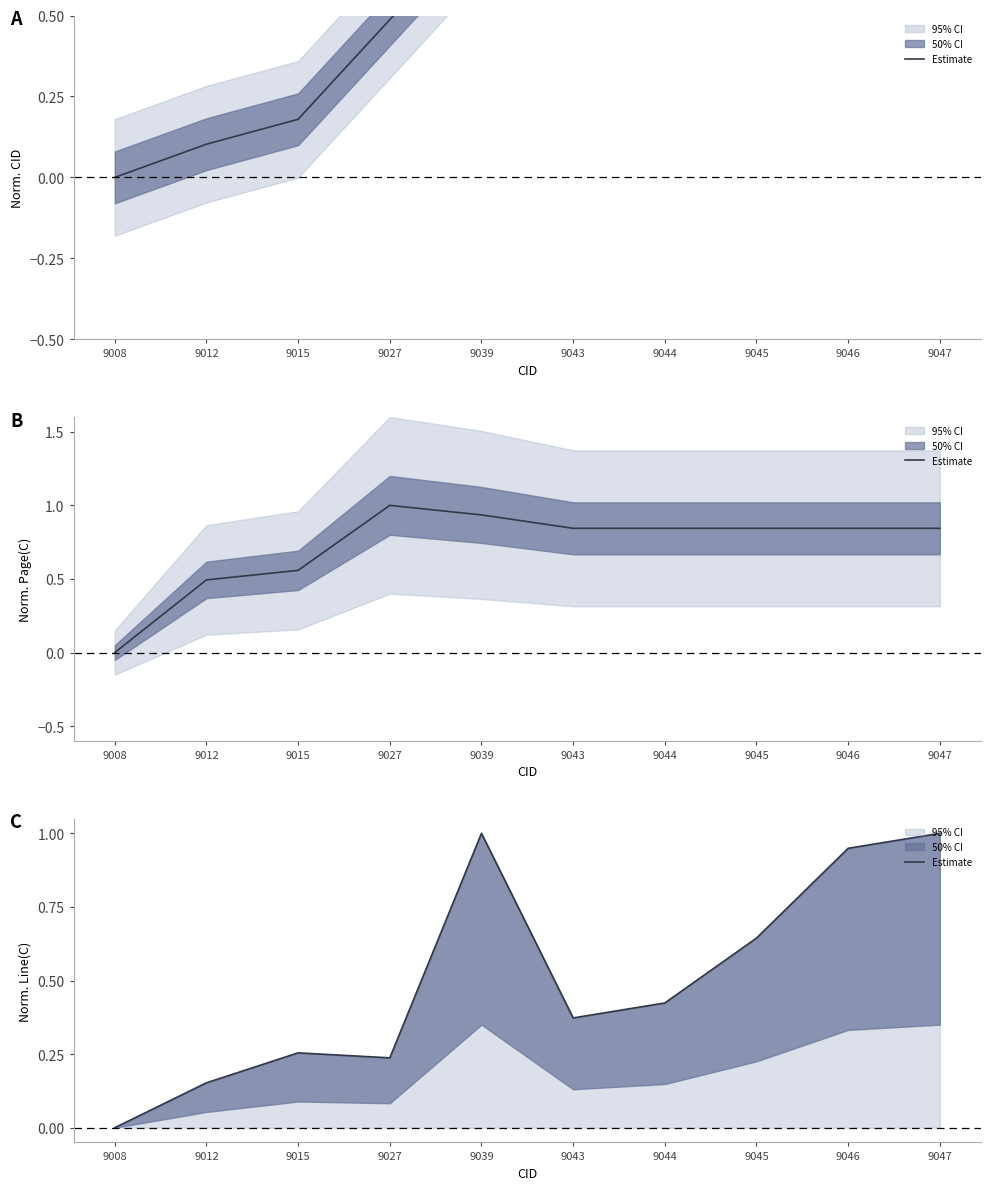

List the labels in order of value, largest first.

9039, 9047, 9046, 9045, 9044, 9043, 9015, 9027, 9012, 9008